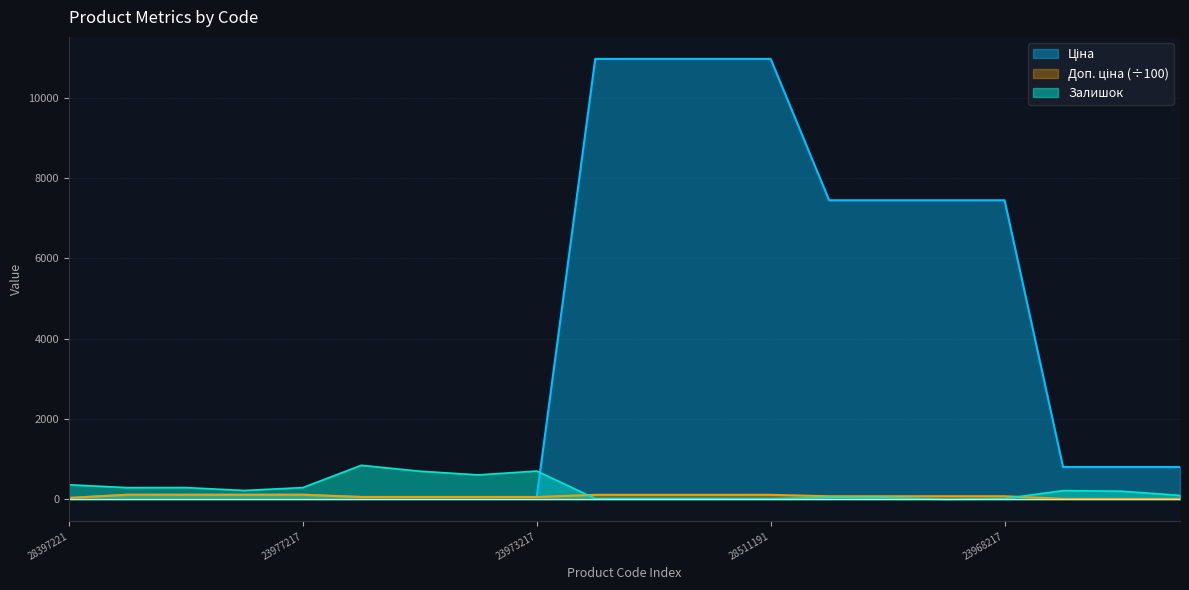

What is the label of the 12th point from the left?

285111961